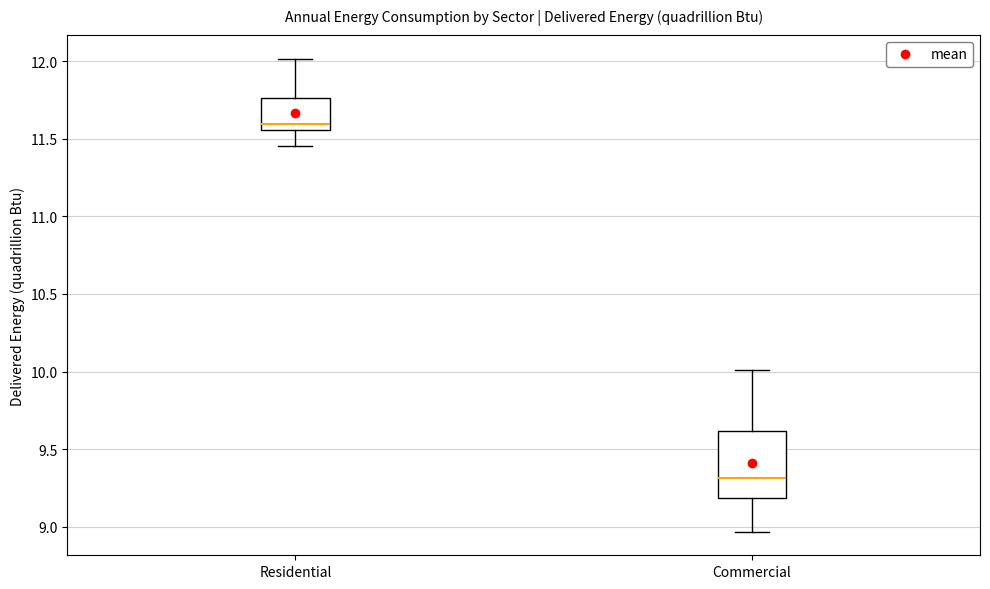

Reading left to right, read every box against the y-axis: the position of its median line, the range the box covers, and the ends of its whiskers. The values are not printed on the chart, so give them approximately, as read against the axis.

Residential: median 11.60, box 11.55 to 11.75, whiskers 11.45 to 12.00
Commercial: median 9.30, box 9.20 to 9.60, whiskers 8.95 to 10.00